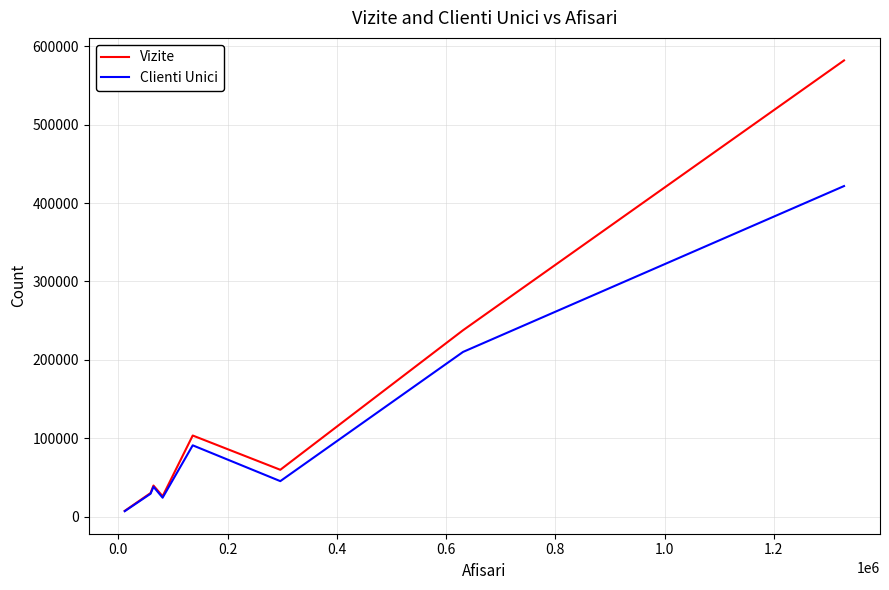

List the series in order of their overall mean, highest first.

Vizite, Clienti Unici